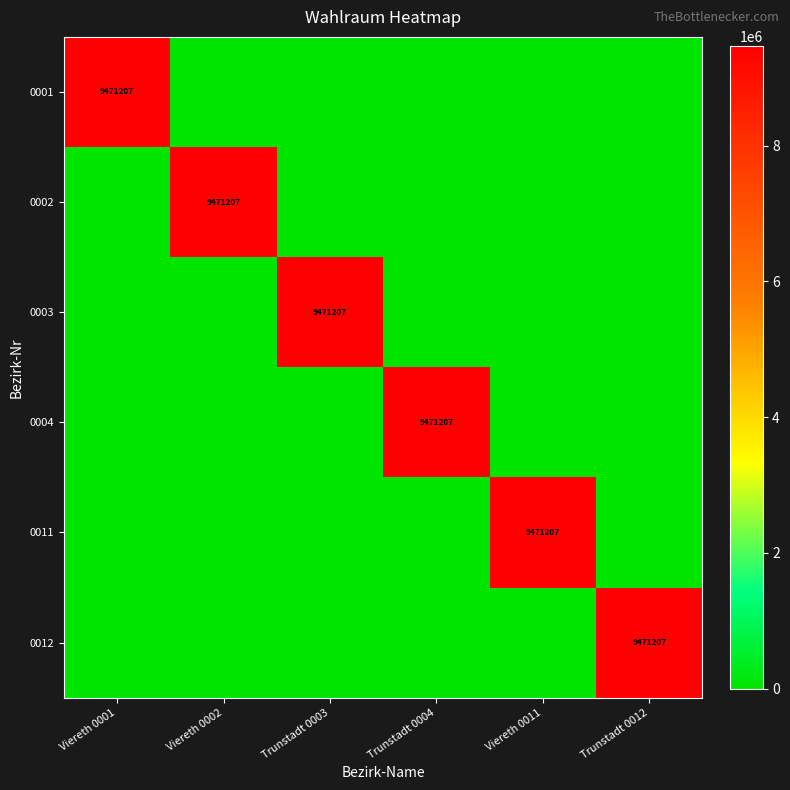

Is it true that 0003 equals 9471207 at Trunstadt 0003?

True